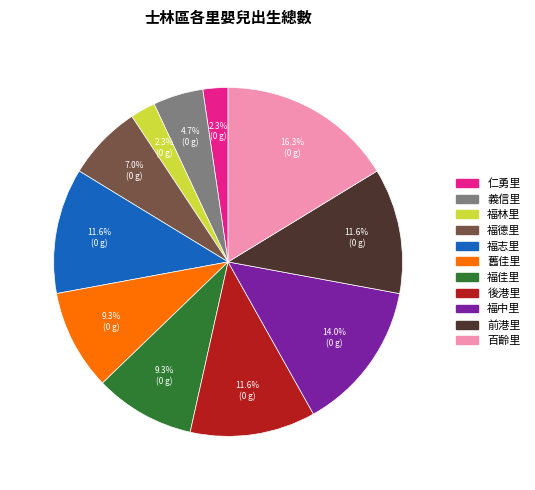

To the nearest percent, what percentage of the pie is 仁勇里?

2%